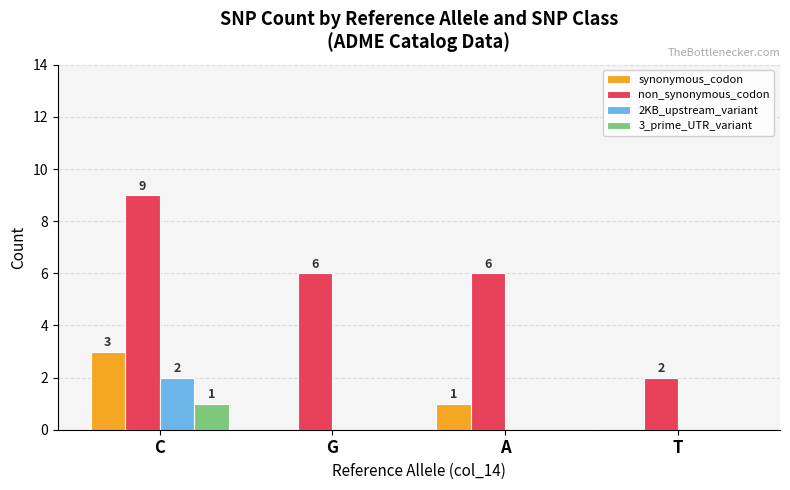

Where is synonymous_codon nearest to the value 1?

A